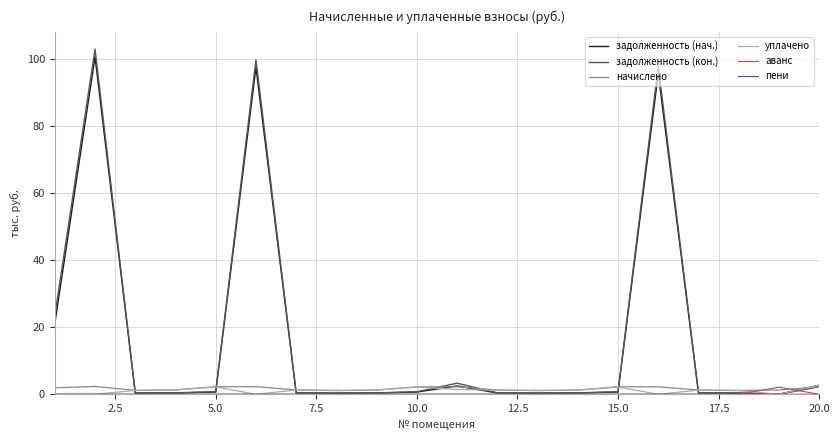

What is the highest value of the начислено series?

2.3